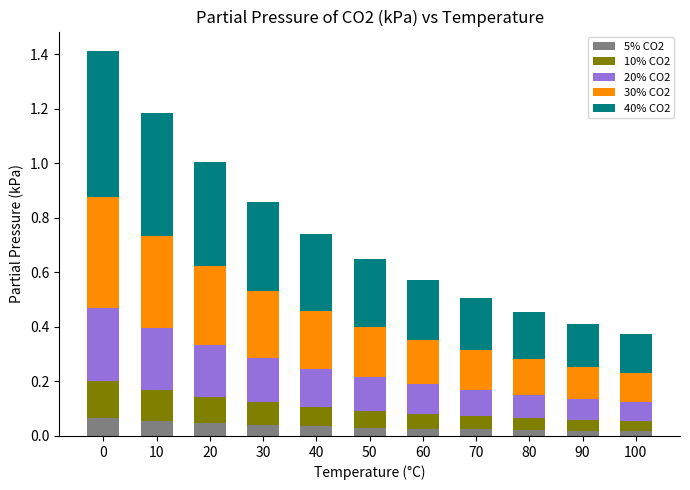

The value of 5% CO2 at 0 is 0.1. True or false?

True